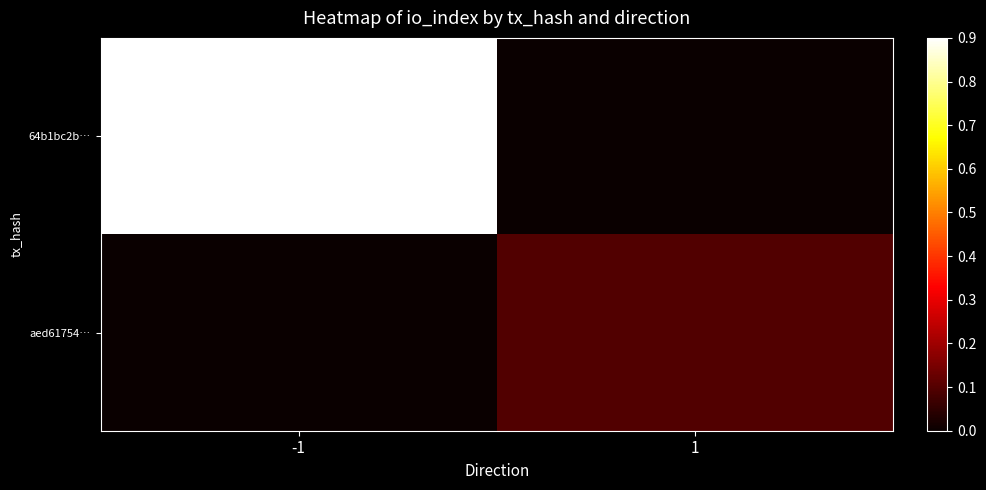

Which series has the largest total across all categories?

64b1bc2b…